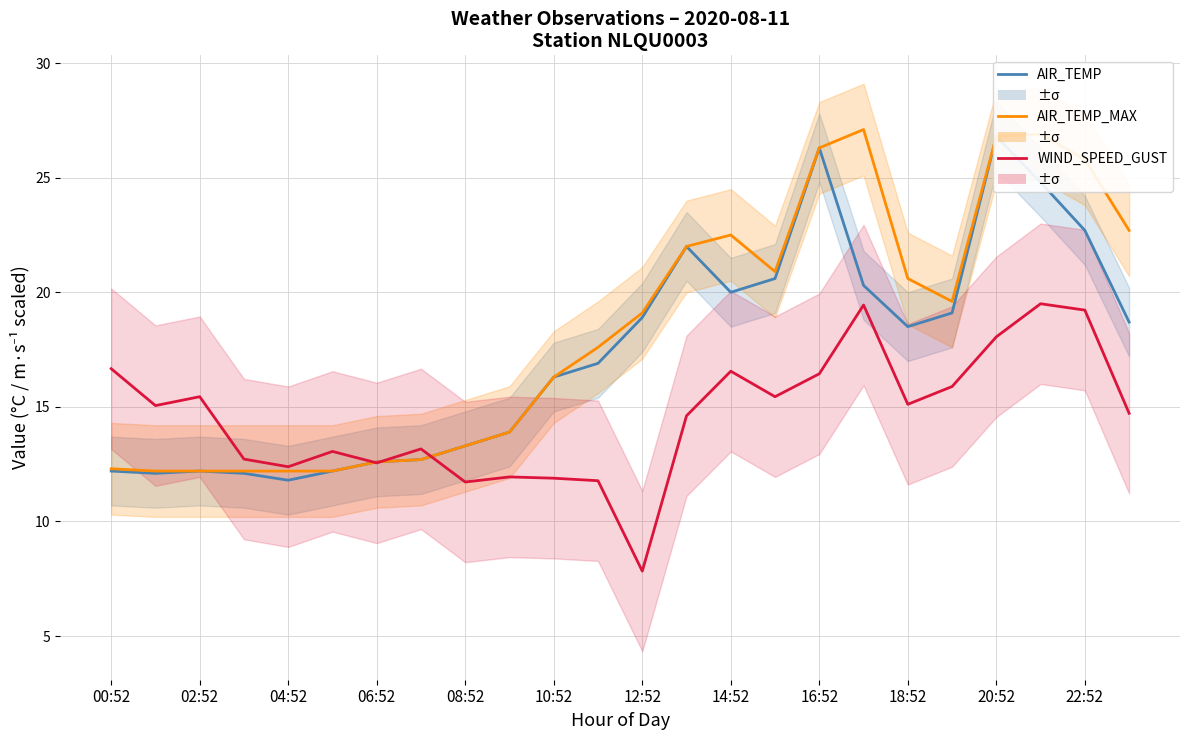

Between 06:52 and 20:52, which is larger?

20:52